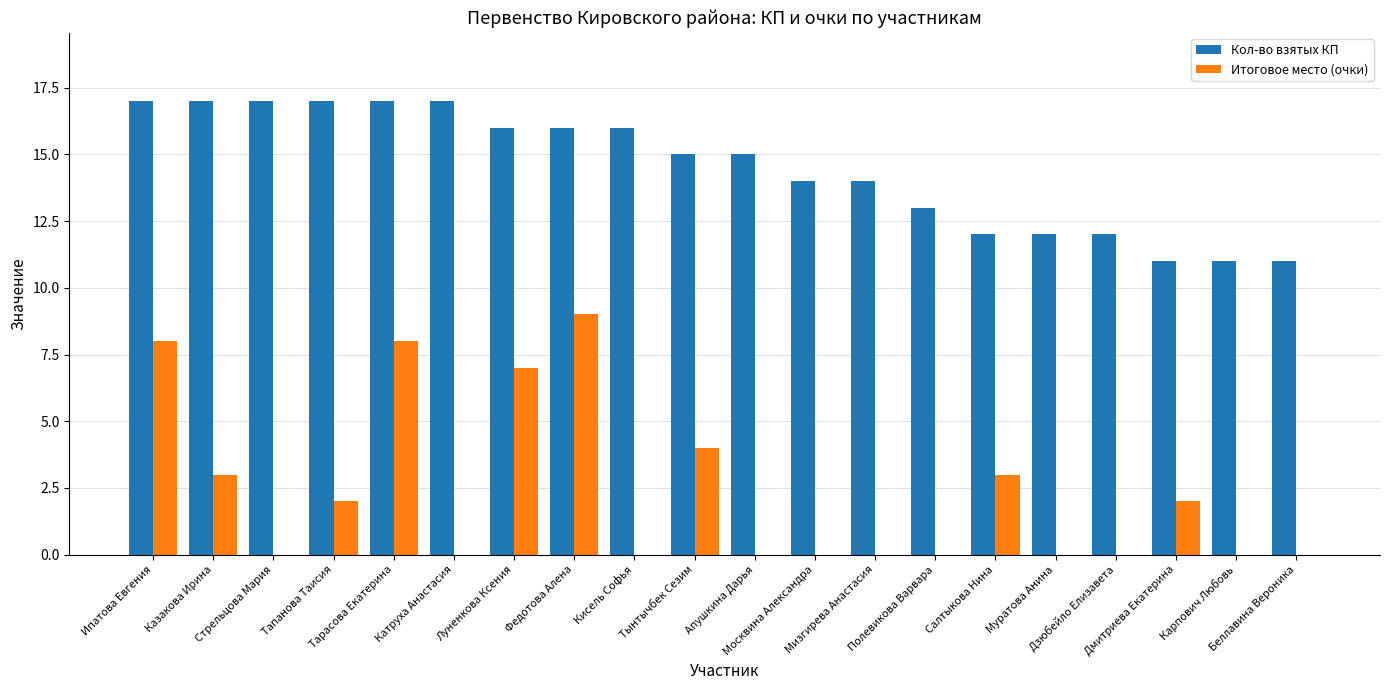

Which series has the largest total across all categories?

Кол-во взятых КП